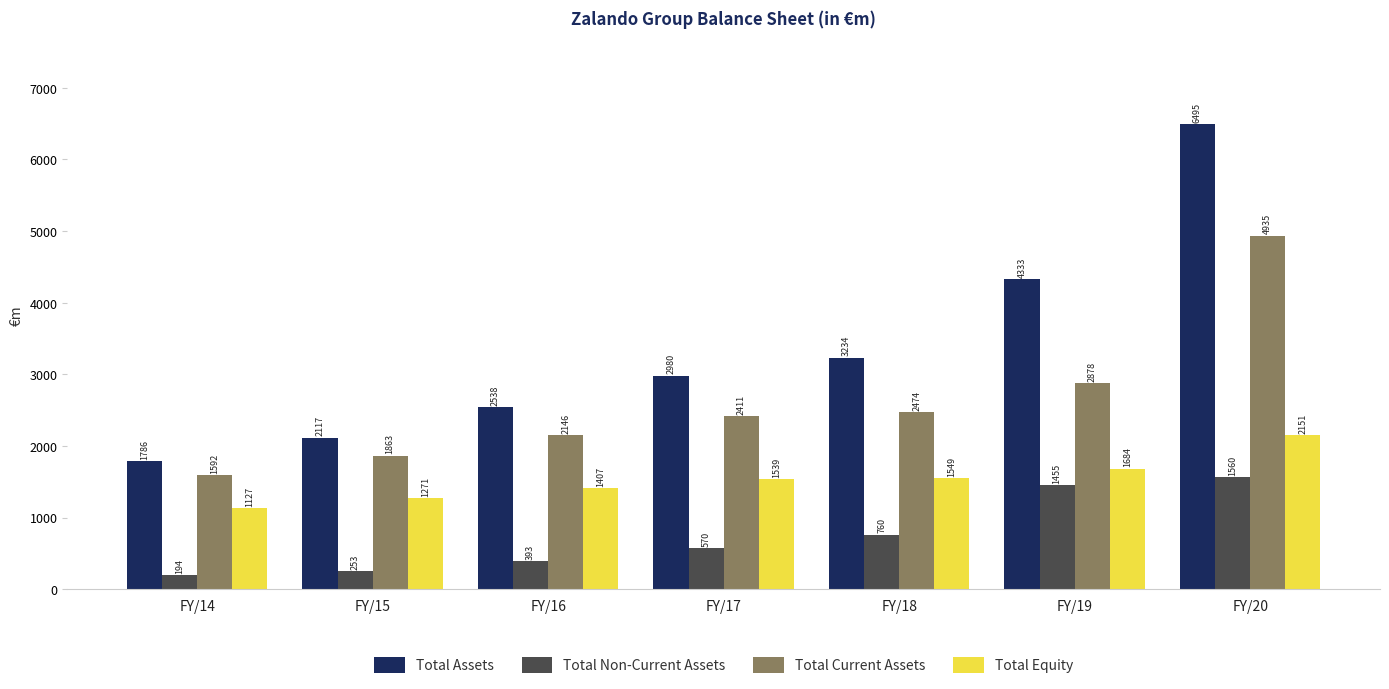

The value of Total Equity at FY/19 is 1683.8. True or false?

True